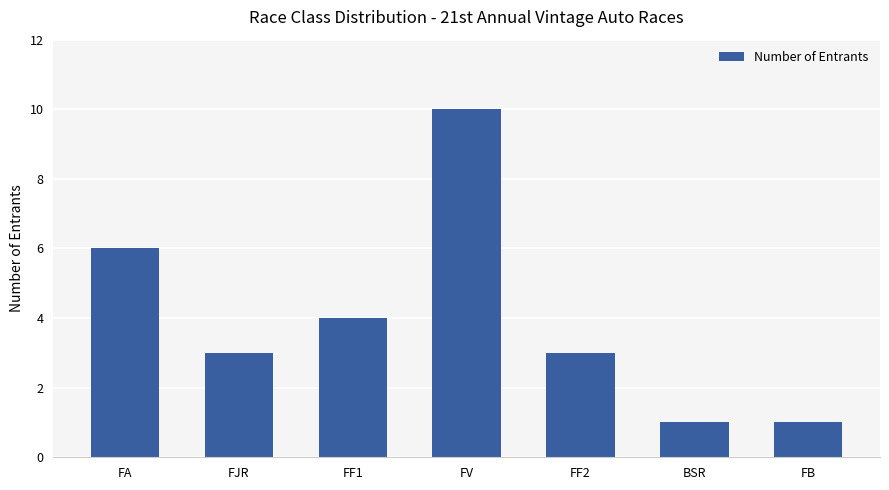

What is the ratio of the value at FF1 to the value at FF2?

1.3